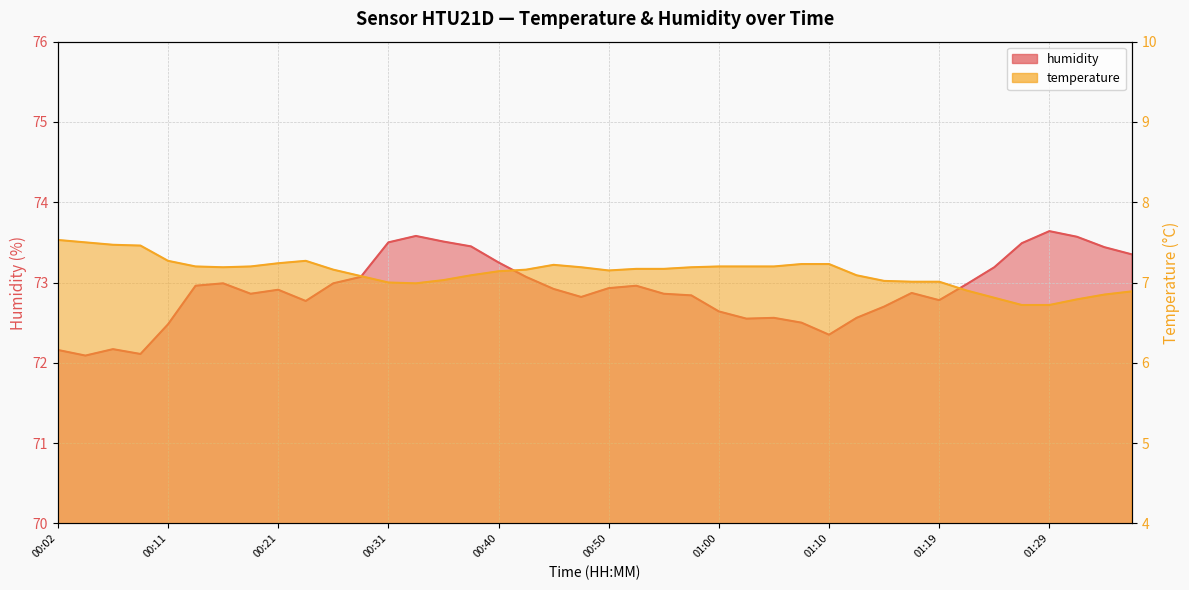

What is the sum of all humidity values?

2916.4